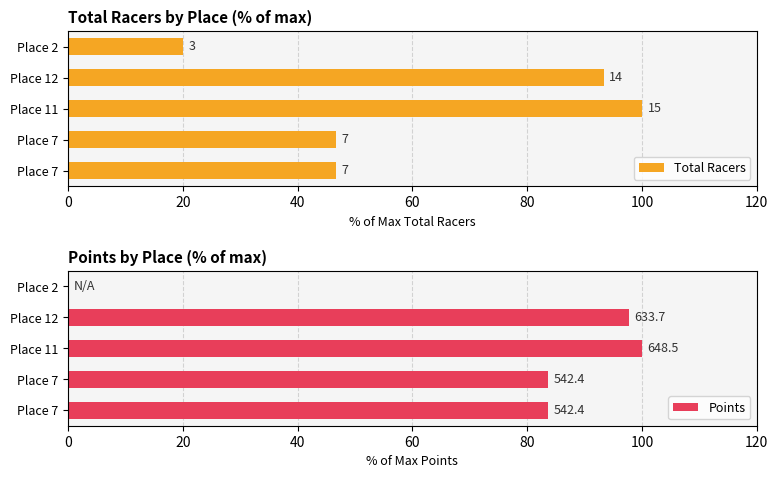

Reading left to right, what are all the values shown in this chart?

Total Racers: 46.7	46.7	100.0	93.3	20.0
Points: 83.6	83.6	100.0	97.7	0.0